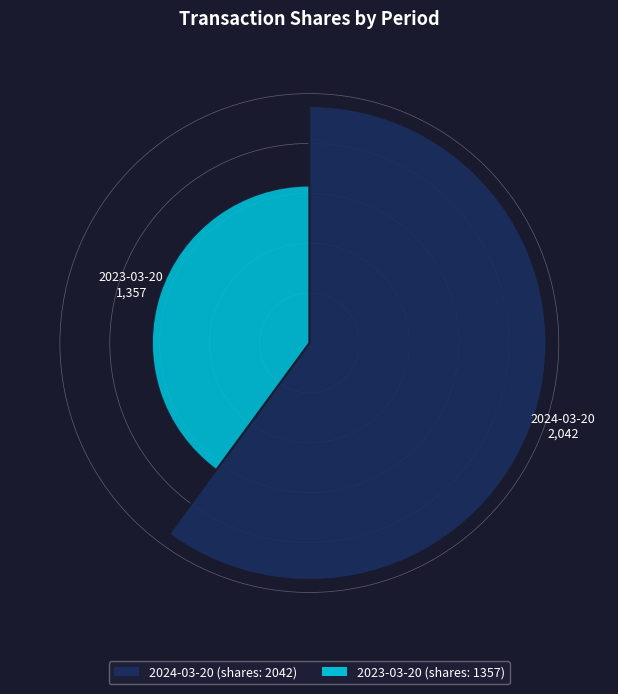

Which slice represents more than half of the pie?

2024-03-20